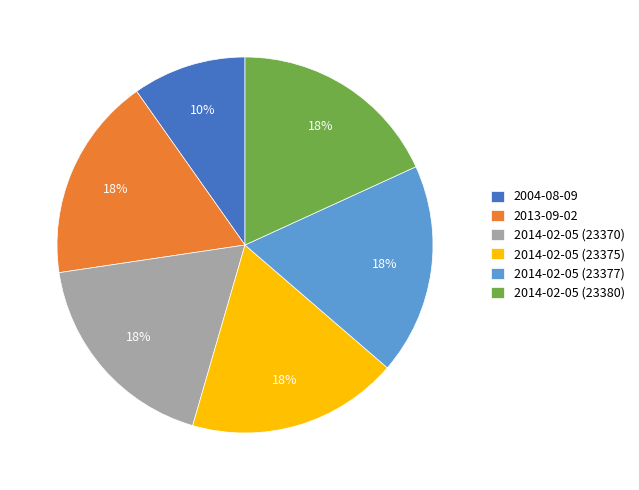

The 2014-02-05 (23375) slice represents 18% of the pie. True or false?

True